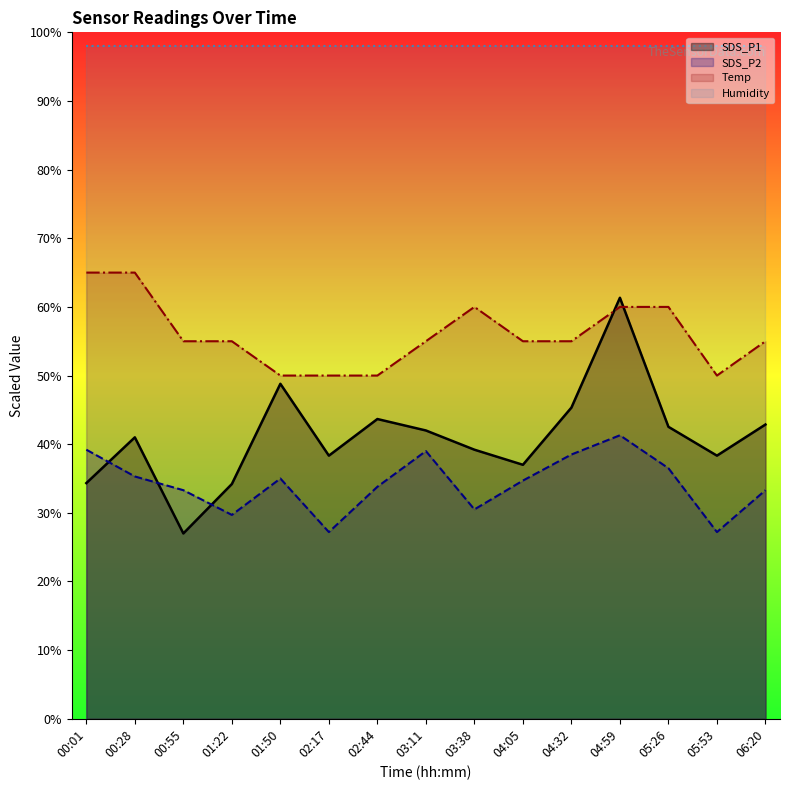

What is the total value across all series at 00:55?

213.3